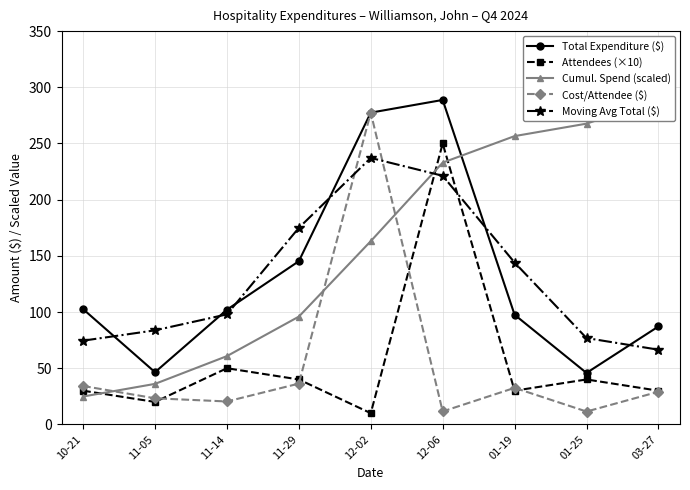

What is the label of the 9th point from the left?

03-27